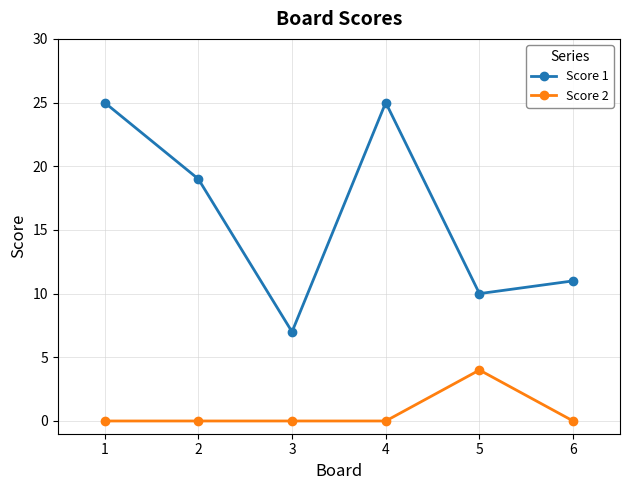

Is it true that Score 1 equals 19 at 2?

True